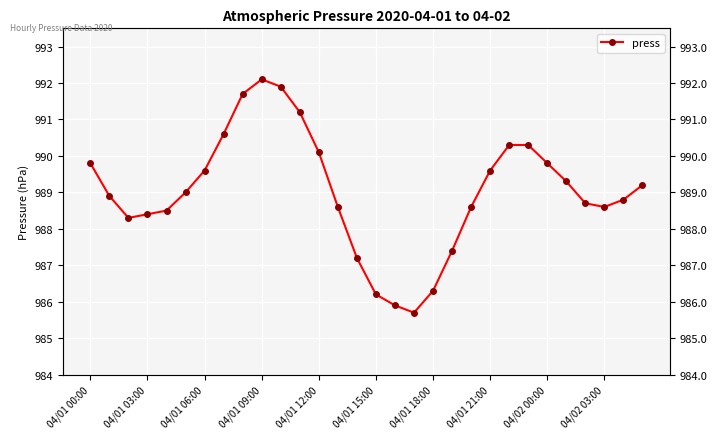

What is the difference between the maximum and minimum values?

6.4